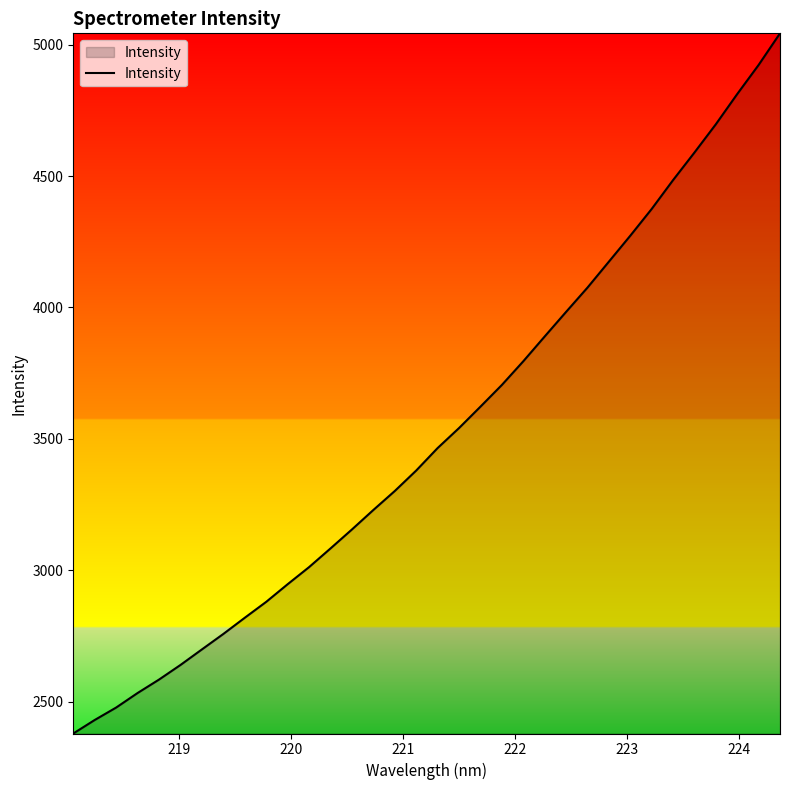

How many lines are shown in the chart?

1